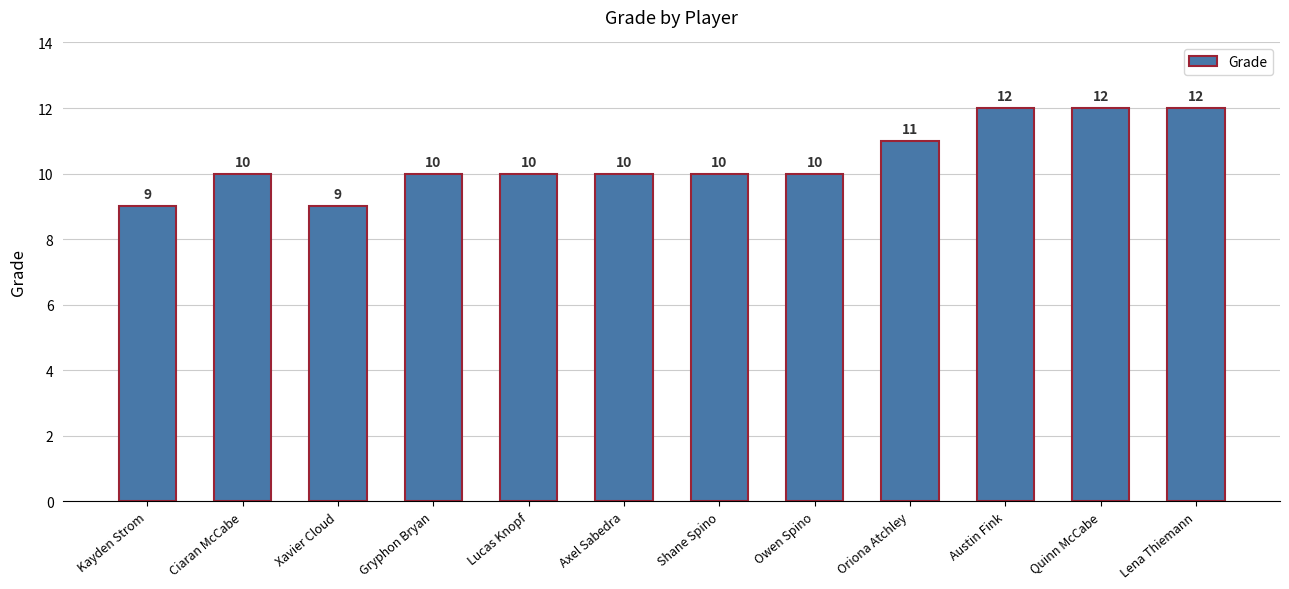

True or false: the data shows 10 at Axel Sabedra.

True